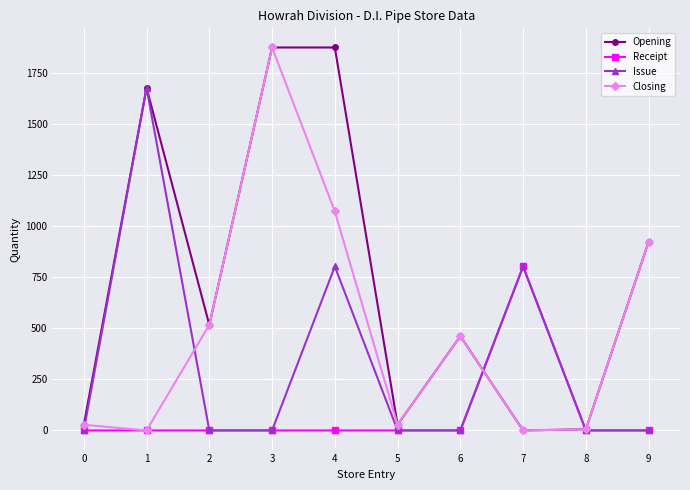

The value of Closing at 3 is 570.2. True or false?

False